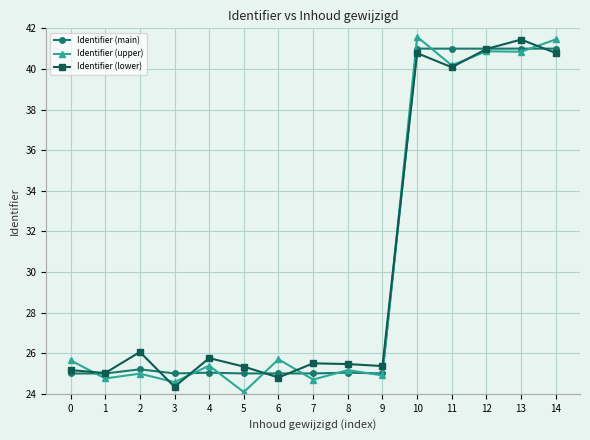

What are all the series names shown in the legend?

Identifier (main), Identifier (upper), Identifier (lower)